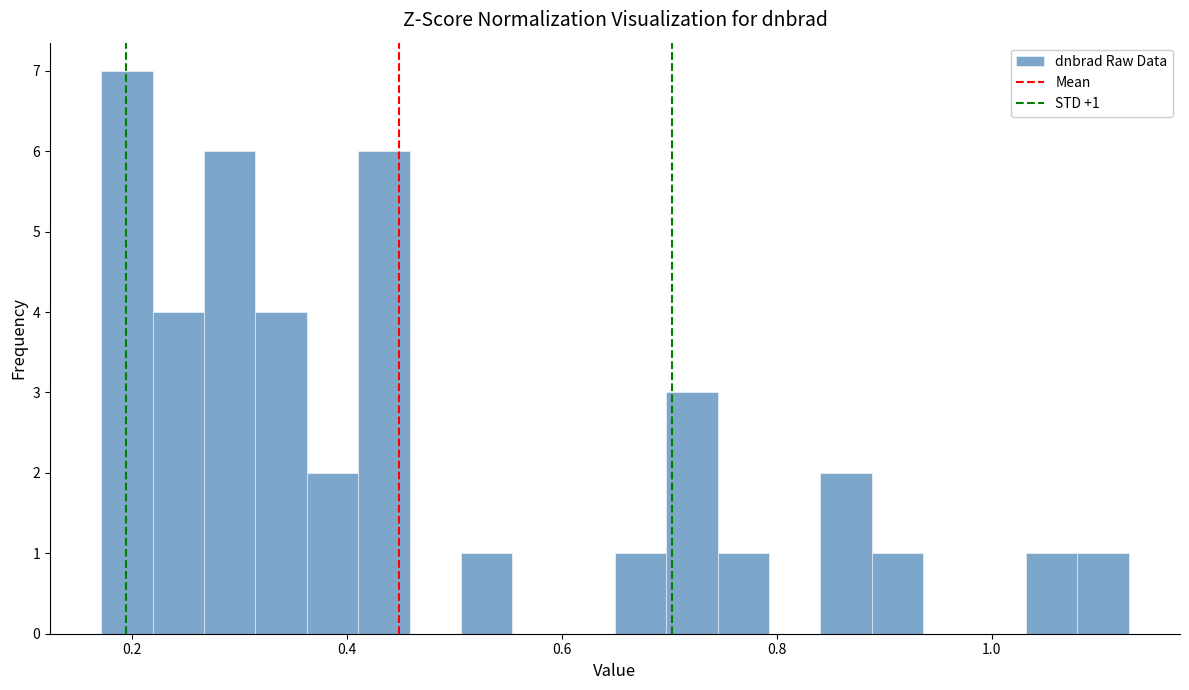

Read against the x-axis, roughly where is the centre of the tallest bar?

0.20